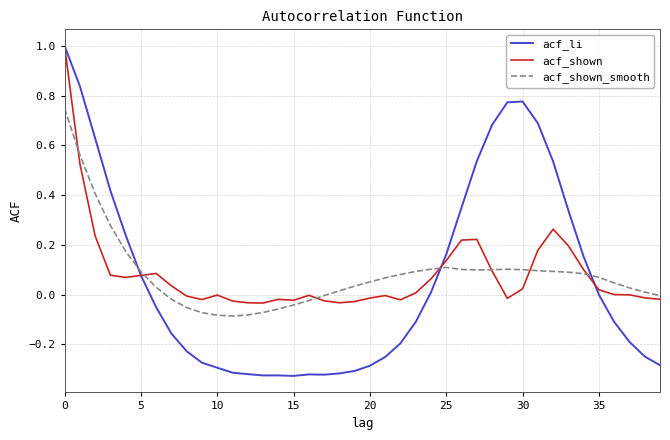

What is the maximum value for acf_shown?

1.0